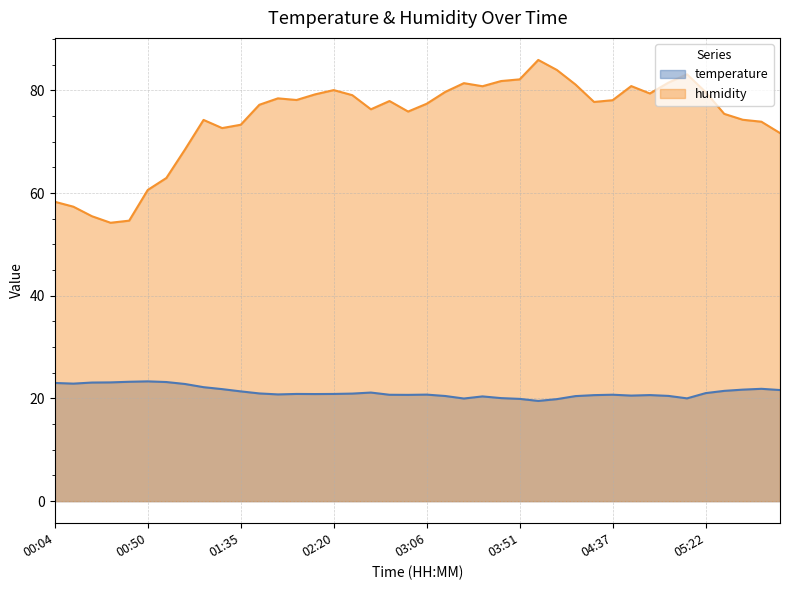

Read the humidity value at 05:22.

79.7